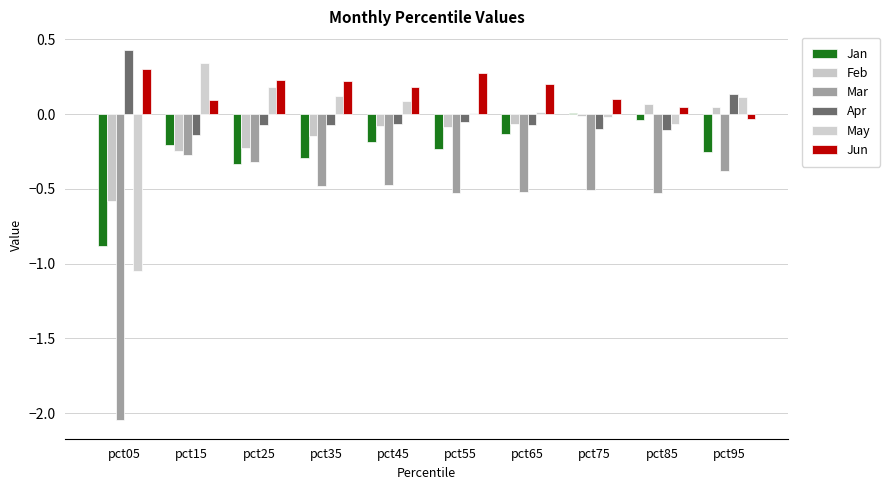

Does the chart contain stacked bars?

No